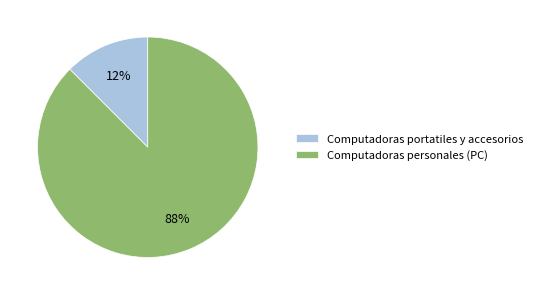

Does Computadoras portatiles y accesorios represent more than half of the total?

No